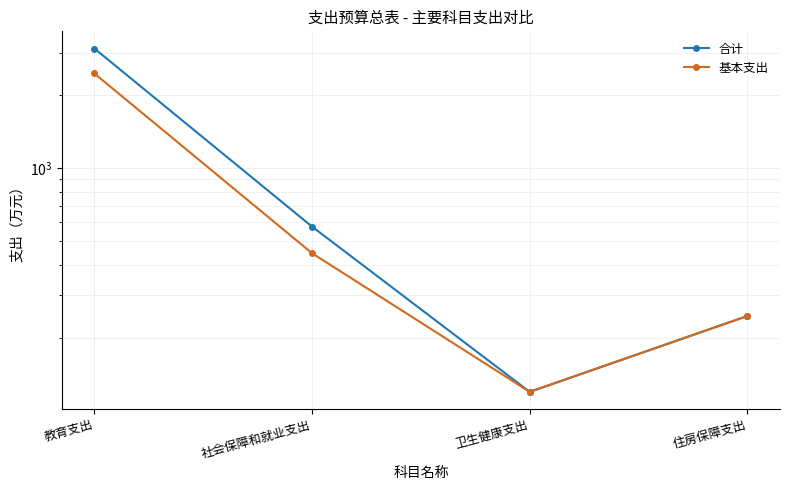

Count the number of categories in the chart.

4